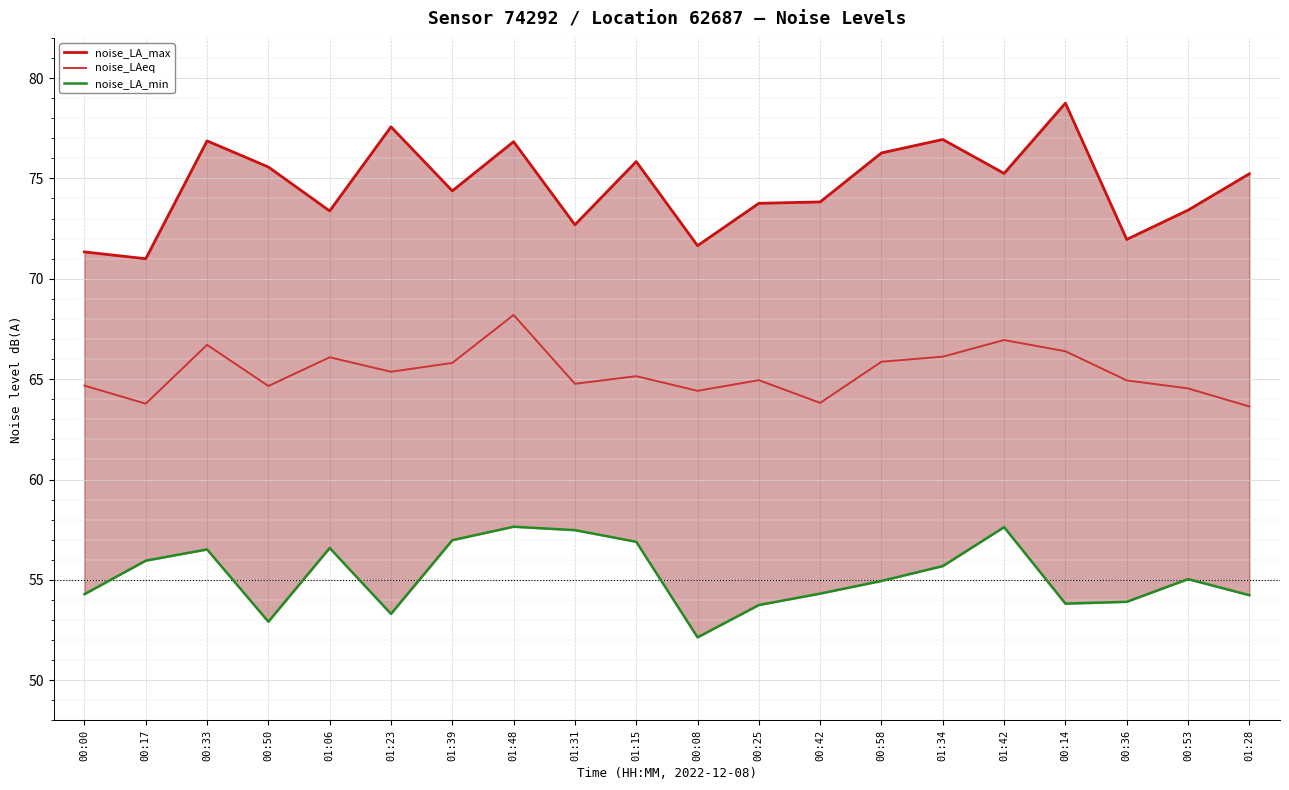

What is the difference between the second highest and minimum values in the noise_LA_min series?

5.5